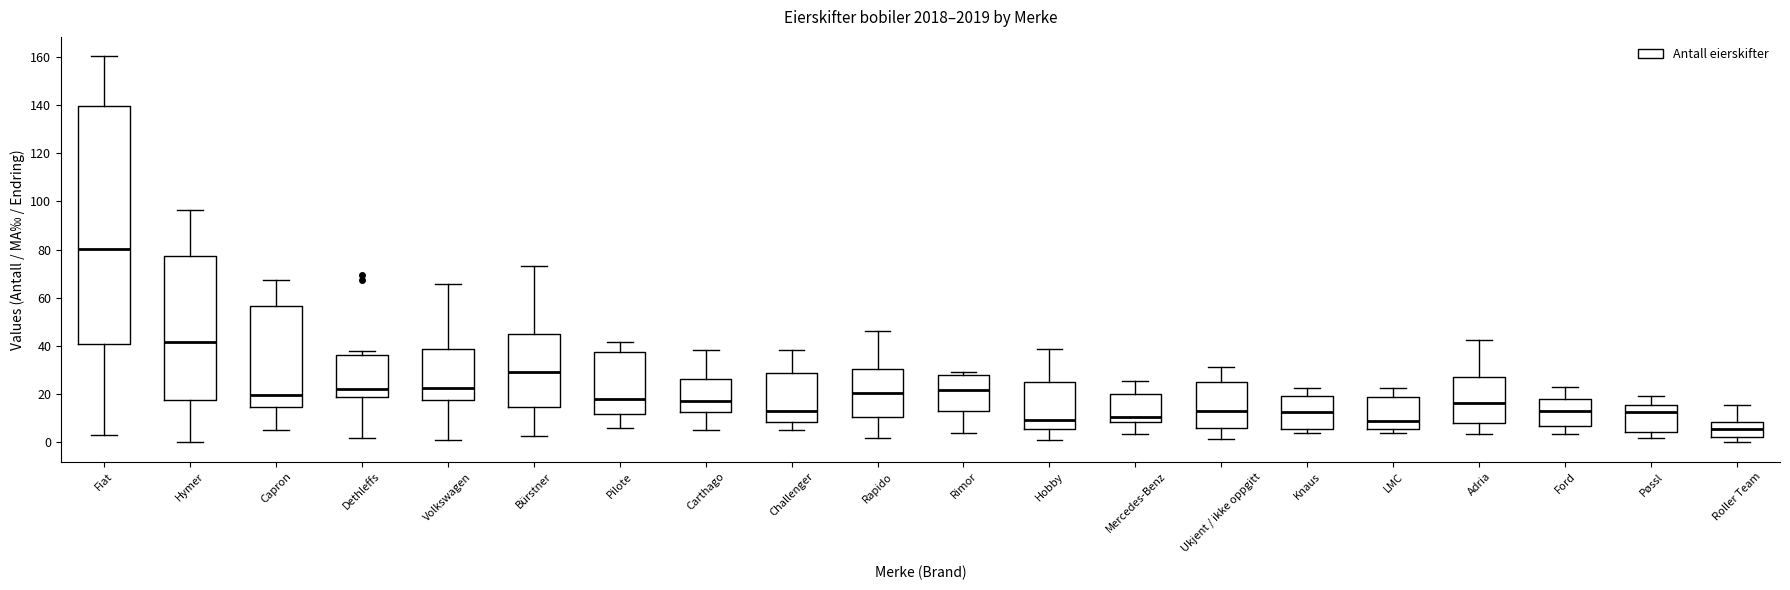

Reading left to right, transcribe this box plot: for each box, give where its median line is, the range the box spans, and where its two whiskers end, as read against the y-axis. The values are not printed on the chart, so give them approximately, as read against the axis.

Fiat: median 80, box 42 to 140, whiskers 4 to 160
Hymer: median 42, box 18 to 78, whiskers 0 to 96
Capron: median 20, box 14 to 56, whiskers 6 to 68
Dethleffs: median 22, box 18 to 36, whiskers 2 to 38
Volkswagen: median 22, box 18 to 38, whiskers 2 to 66
Bürstner: median 30, box 14 to 46, whiskers 2 to 74
Pilote: median 18, box 12 to 38, whiskers 6 to 42
Carthago: median 18, box 12 to 26, whiskers 6 to 38
Challenger: median 12, box 8 to 28, whiskers 6 to 38
Rapido: median 20, box 10 to 30, whiskers 2 to 46
Rimor: median 22, box 14 to 28, whiskers 4 to 30
Hobby: median 10, box 6 to 26, whiskers 2 to 38
Mercedes-Benz: median 10, box 8 to 20, whiskers 4 to 26
Ukjent / ikke oppgitt: median 12, box 6 to 24, whiskers 2 to 32
Knaus: median 12, box 6 to 20, whiskers 4 to 22
LMC: median 8, box 6 to 18, whiskers 4 to 22
Adria: median 16, box 8 to 26, whiskers 4 to 42
Ford: median 12, box 8 to 18, whiskers 4 to 24
Pøssl: median 12, box 4 to 16, whiskers 2 to 20
Roller Team: median 6, box 2 to 8, whiskers 0 to 16